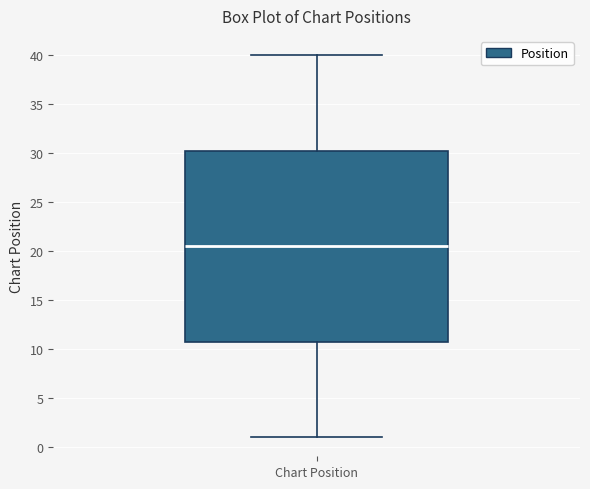

Read this box plot against the y-axis: the position of the median line, the range covered by the box, and the ends of both whiskers. The values are not printed on the chart, so give them approximately, as read against the axis.

median 20.5, box 11.0 to 30.5, whiskers 1.0 to 40.0